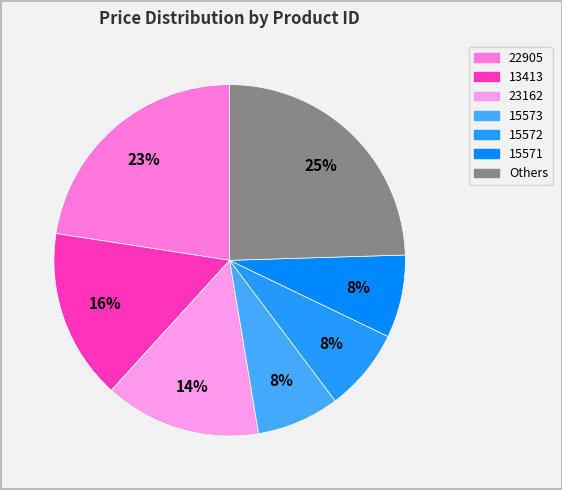

Does 15571 represent more than half of the total?

No